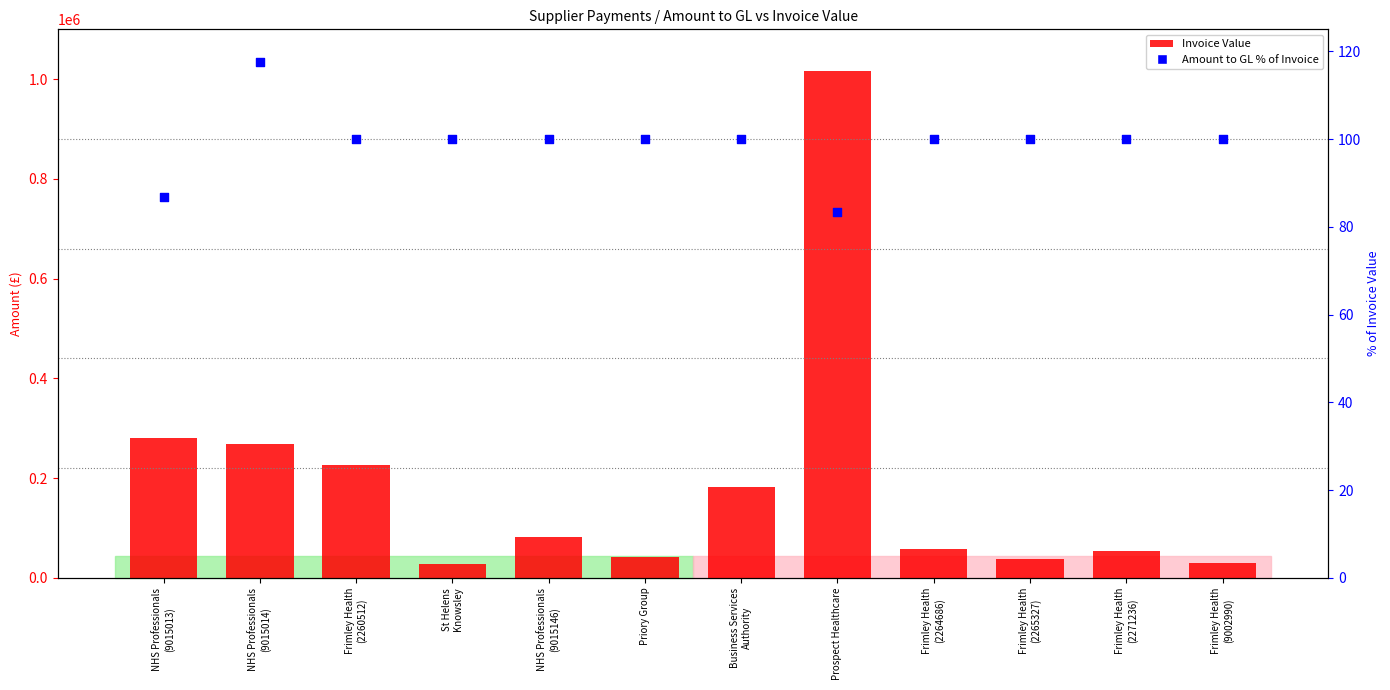

Which series contains the highest Y value?

Invoice Value